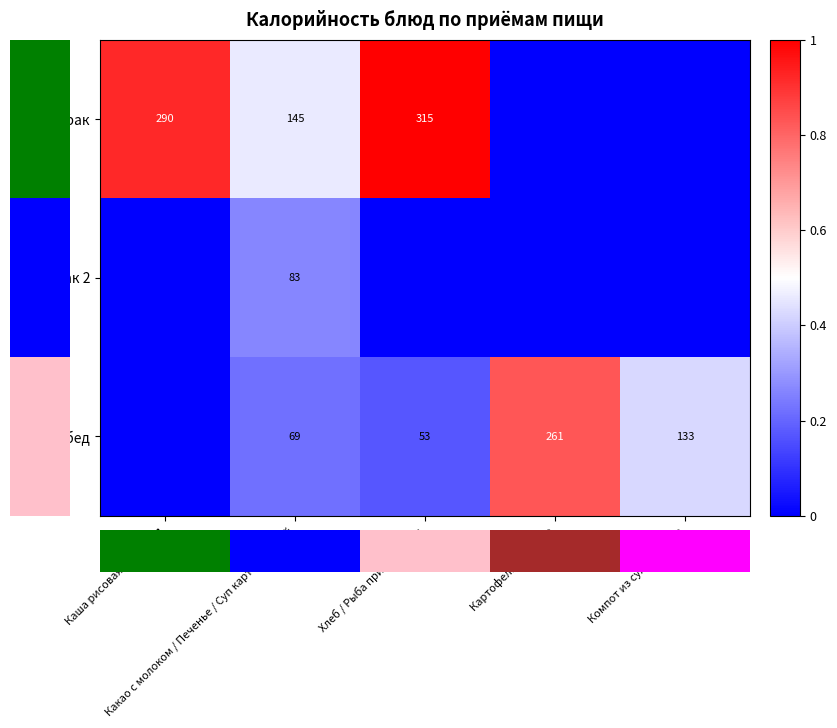

Is the value of Завтрак 2 at Компот из сухофруктов greater than the value of Обед at Картофельное пюре?

No